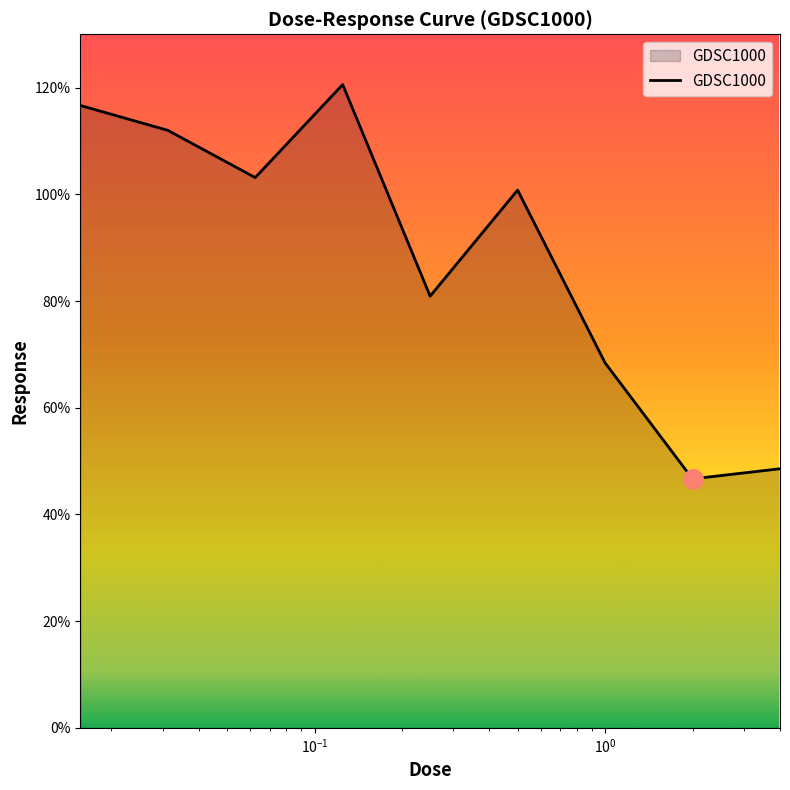

What is the maximum value shown in the chart?

120.6